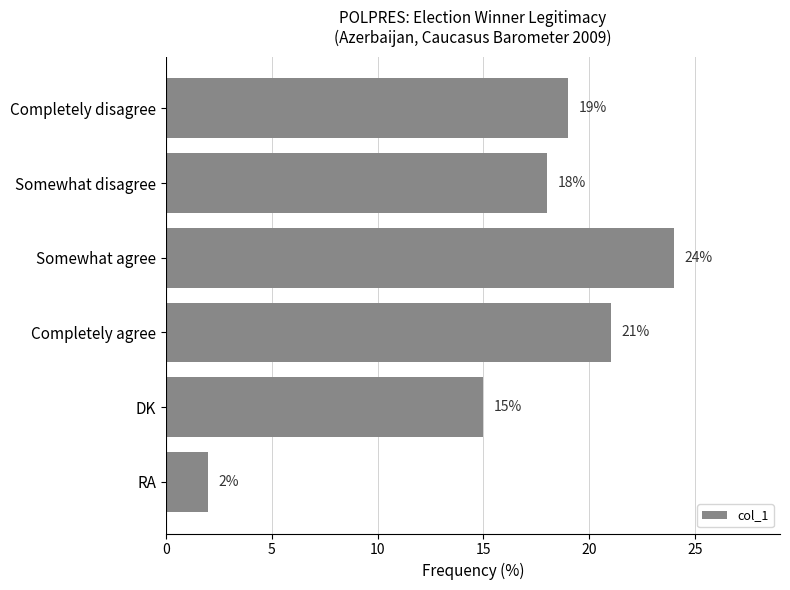

Read the value at Completely disagree, to the nearest 5.

20